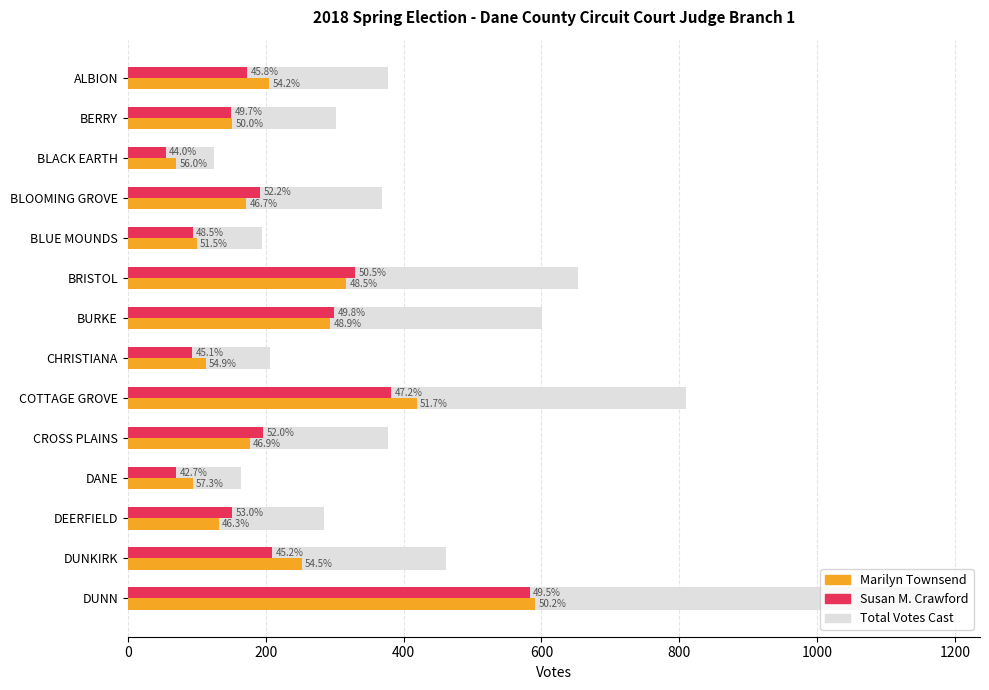

True or false: Marilyn Townsend has a value of 151 at CHRISTIANA.

False